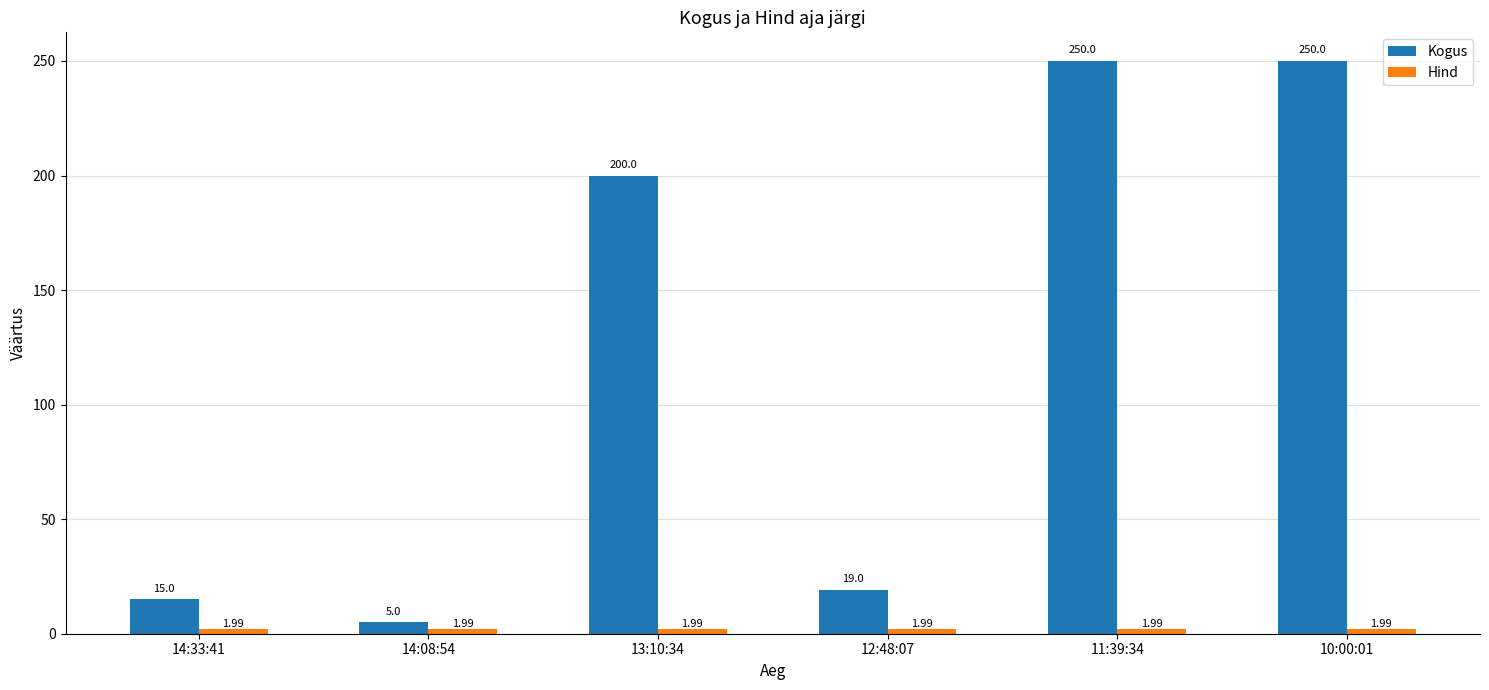

What is the difference between the highest and lowest values at 14:33:41?

13.0